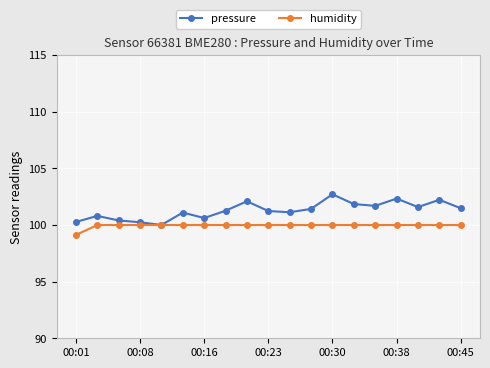

Which series has the largest range (max minus min)?

pressure